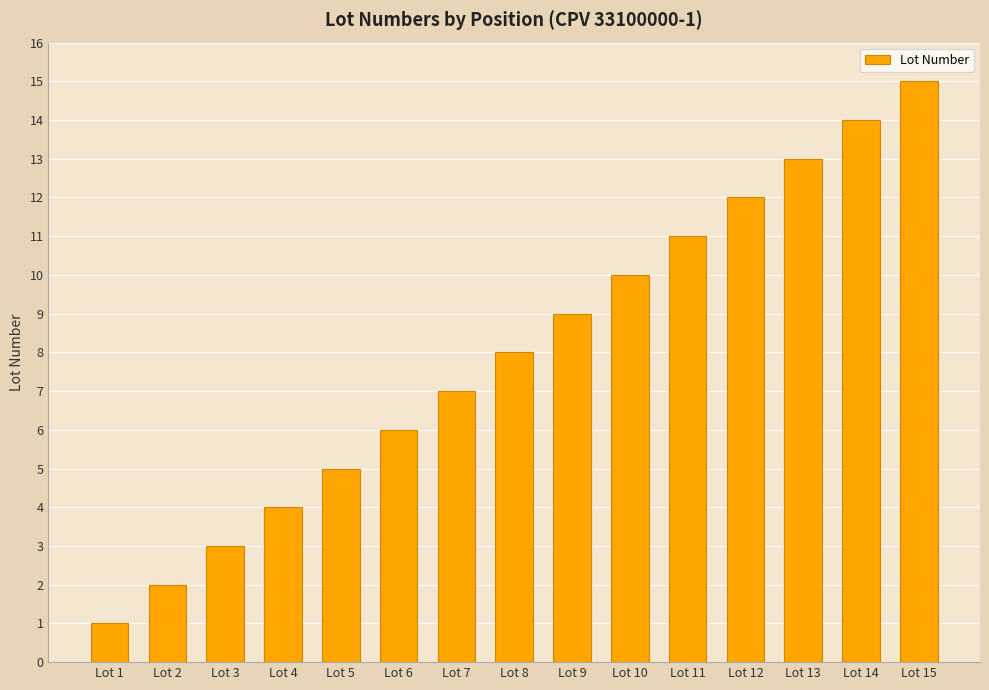

Does the chart contain stacked bars?

No